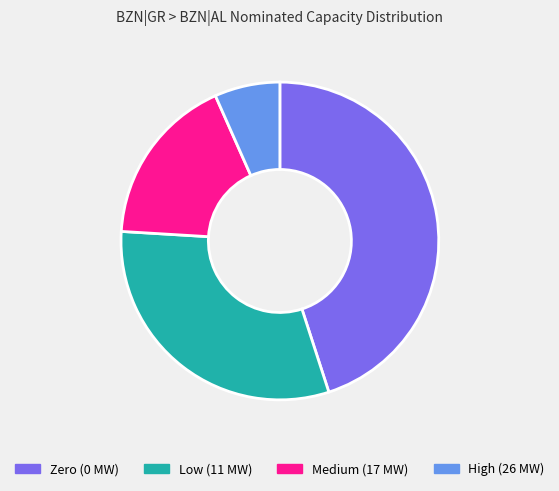

Rank the categories by value from highest to lowest.

Zero (0 MW), Low (11 MW), Medium (17 MW), High (26 MW)